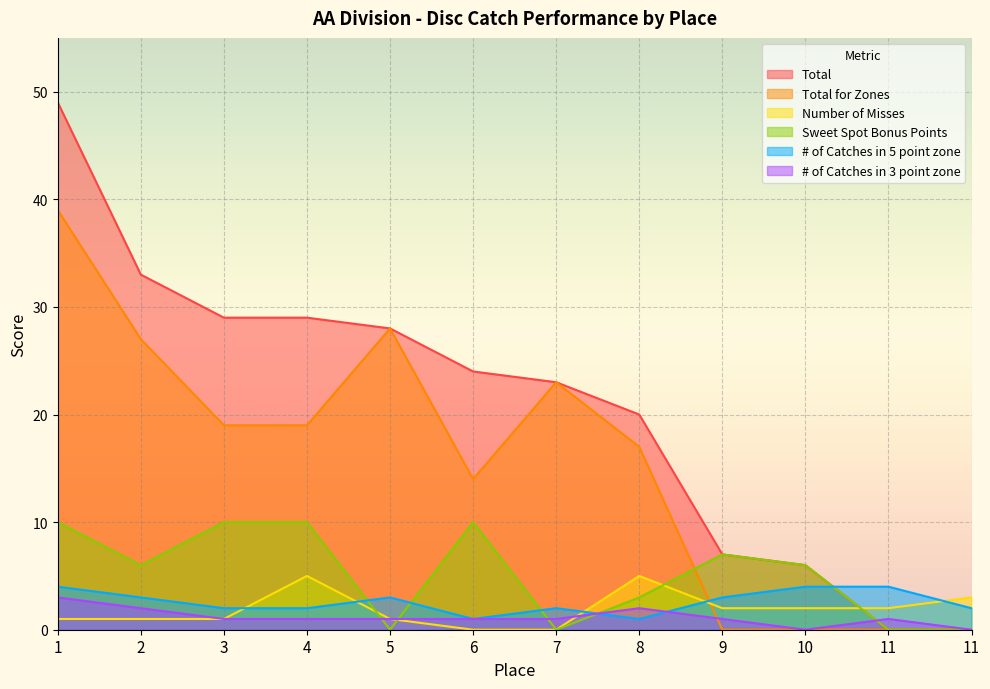

How many lines are shown in the chart?

6